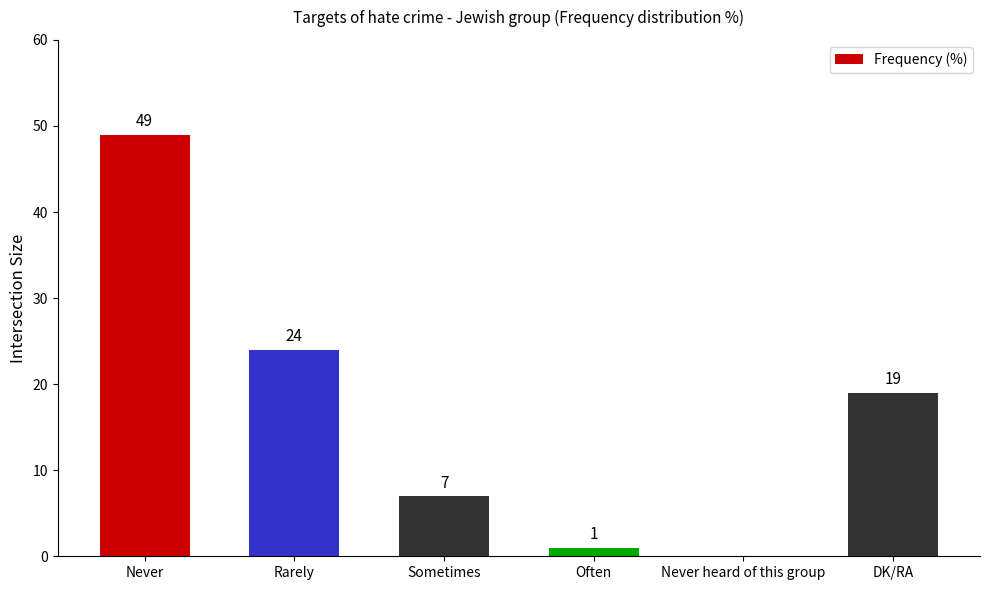

At which label does the data first exceed 19?

Never